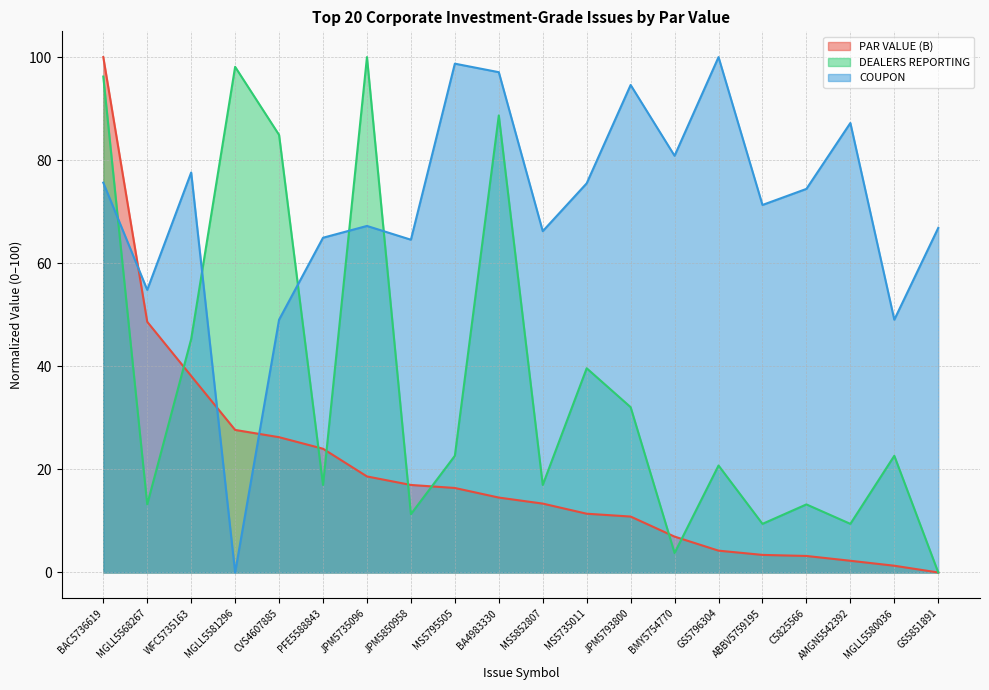

True or false: COUPON and DEALERS REPORTING intersect in this chart.

True